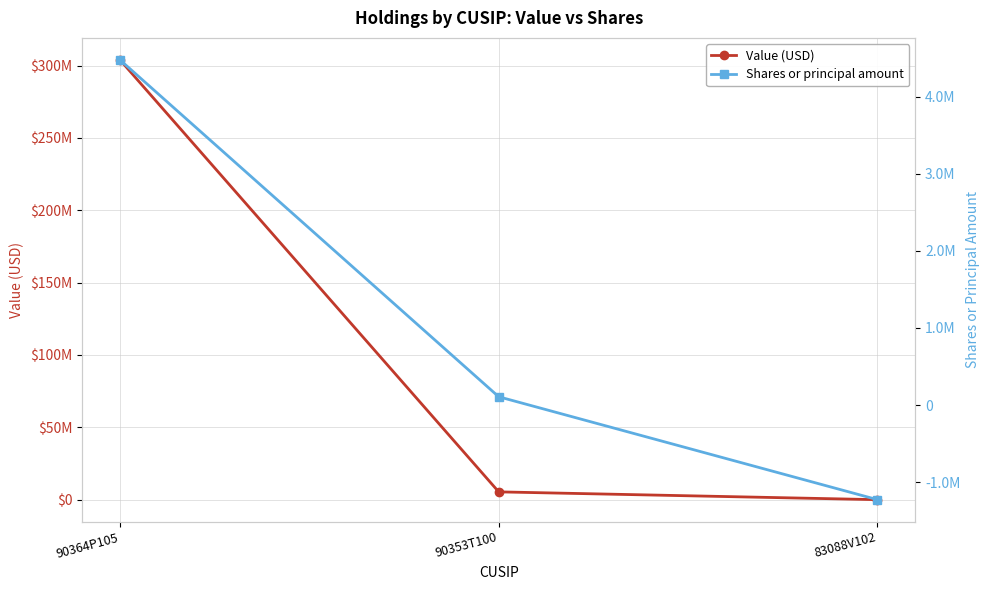

Which series has the largest total across all categories?

Value (USD)